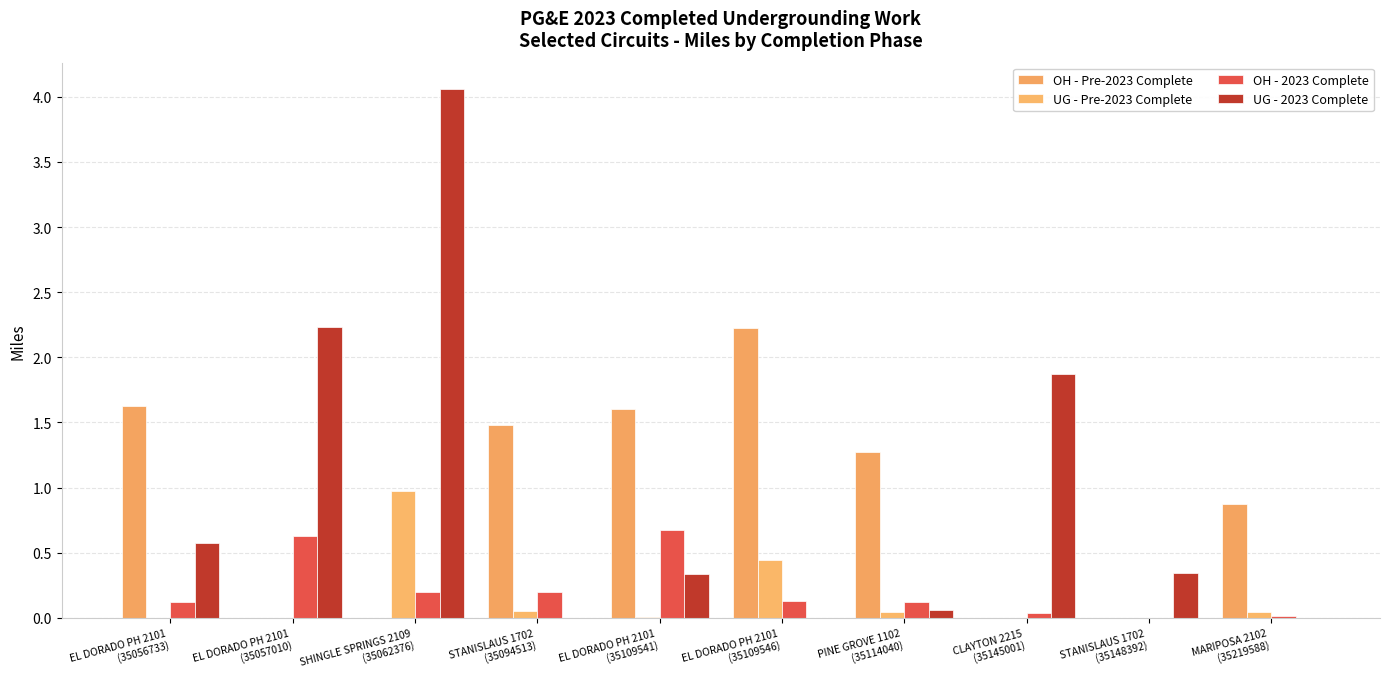

Is it true that OH - 2023 Complete equals 0.2 at SHINGLE SPRINGS 2109
(35062376)?

True